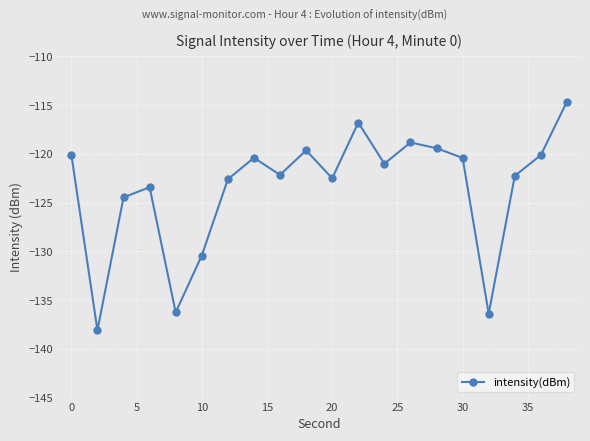

What is the minimum value shown in the chart?

-138.1